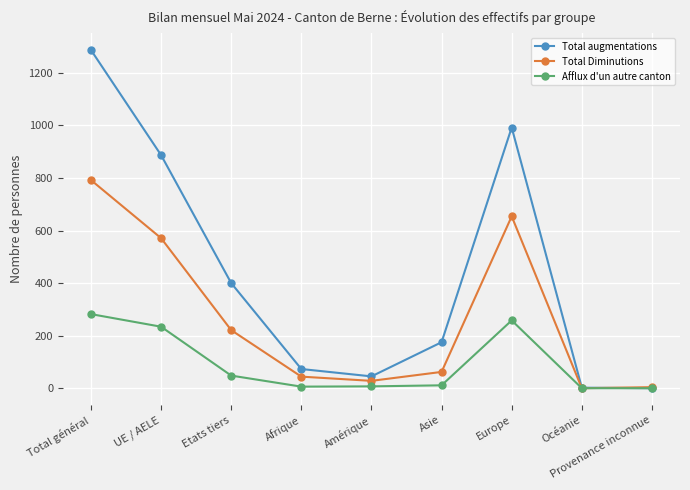

What is the value of the Afflux d'un autre canton point at the 4th from the left?

6